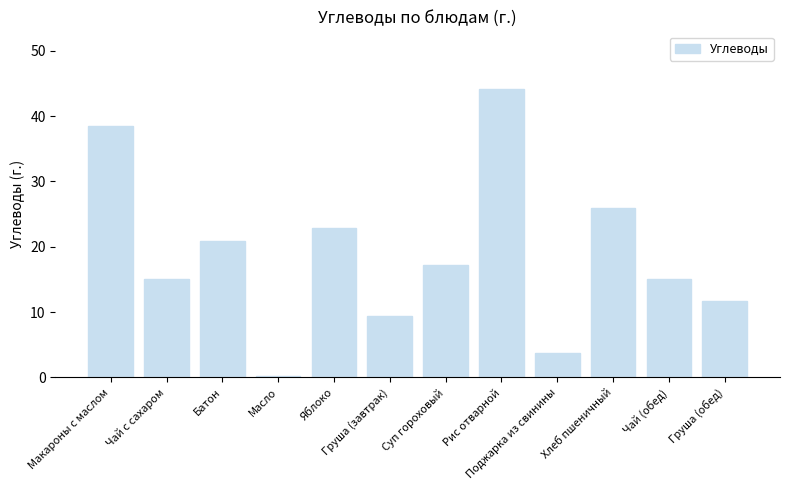

How many data points are less than 17?

6